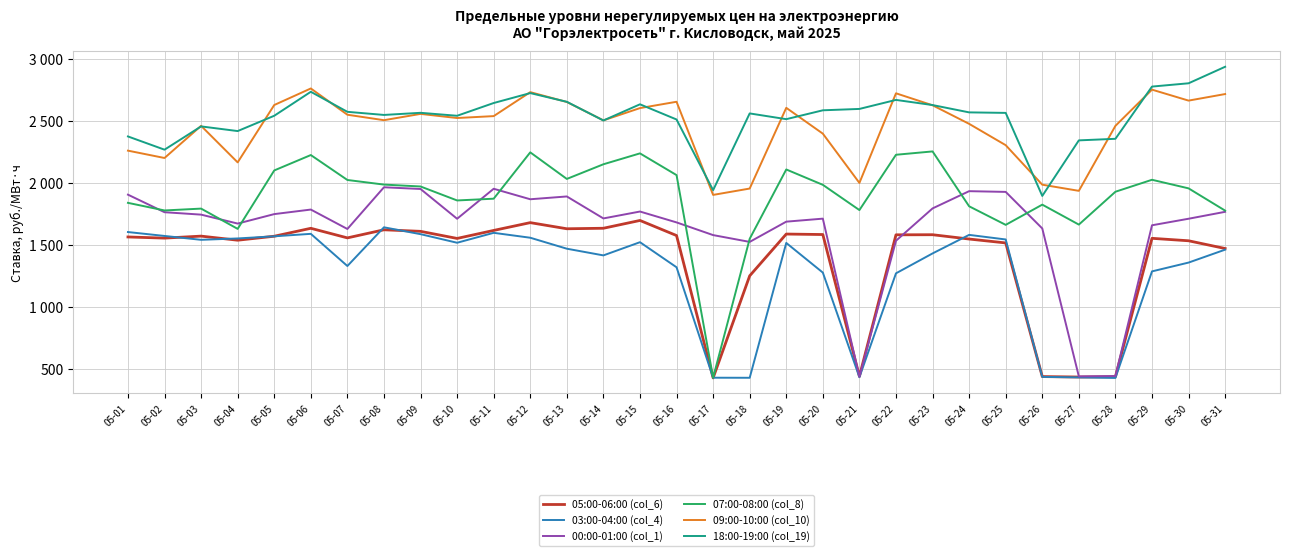

What are all the series names shown in the legend?

05:00-06:00 (col_6), 03:00-04:00 (col_4), 00:00-01:00 (col_1), 07:00-08:00 (col_8), 09:00-10:00 (col_10), 18:00-19:00 (col_19)